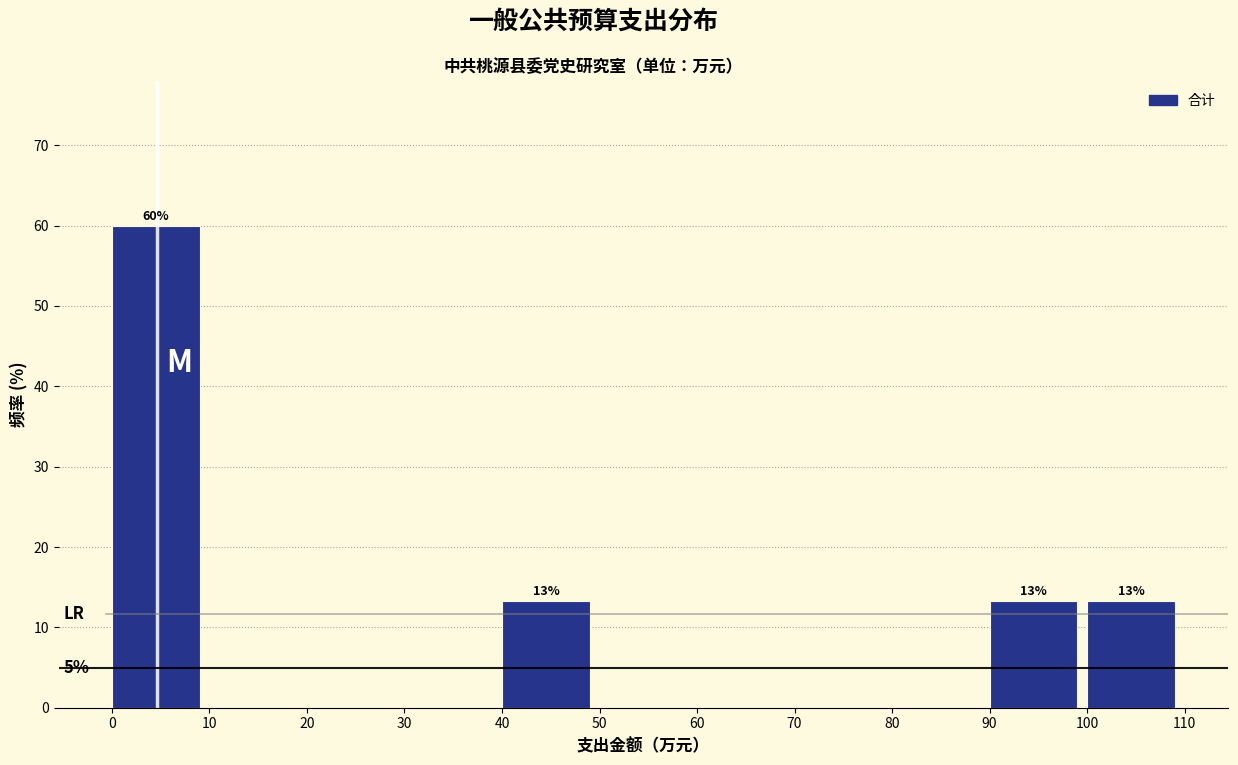

Over which range of the x-axis is the bar tallest?

0 to 10